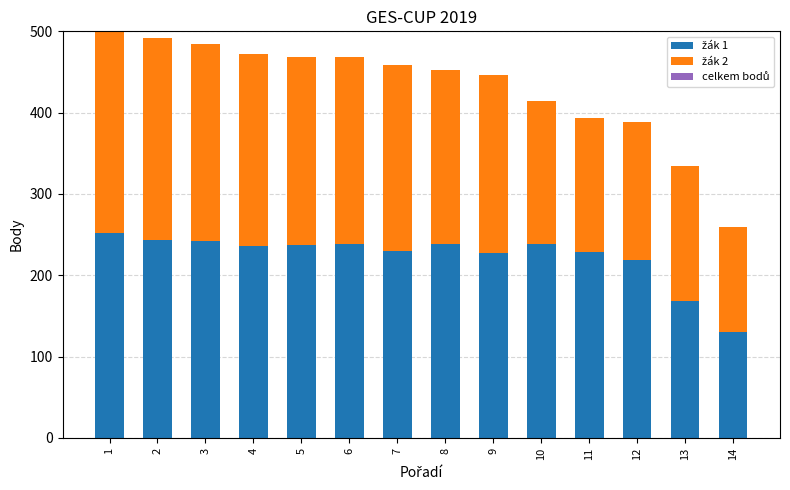

What is the total value across all series at 13?

334